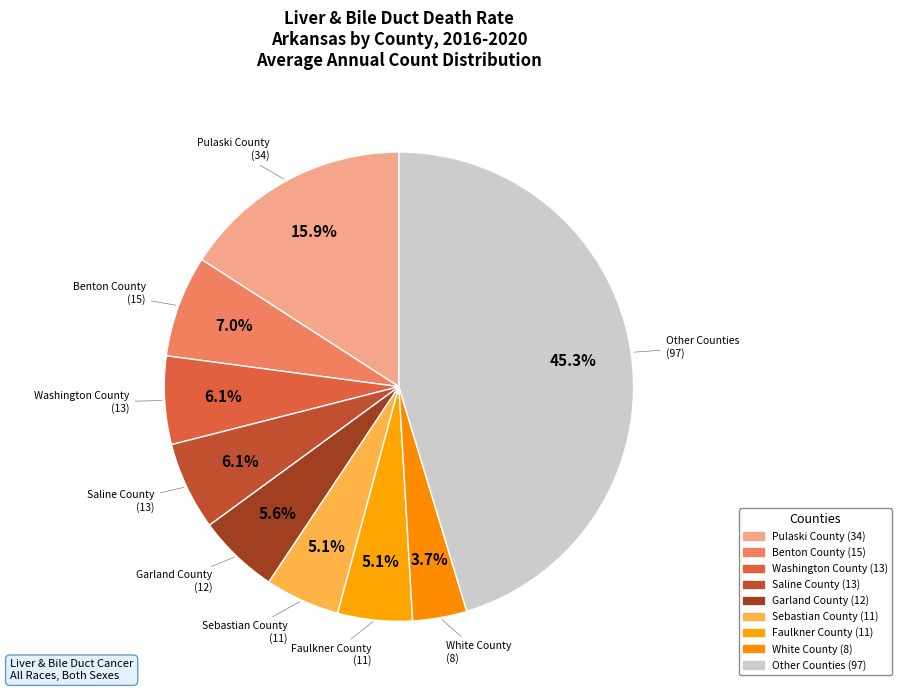

How many segments does this pie chart have?

9